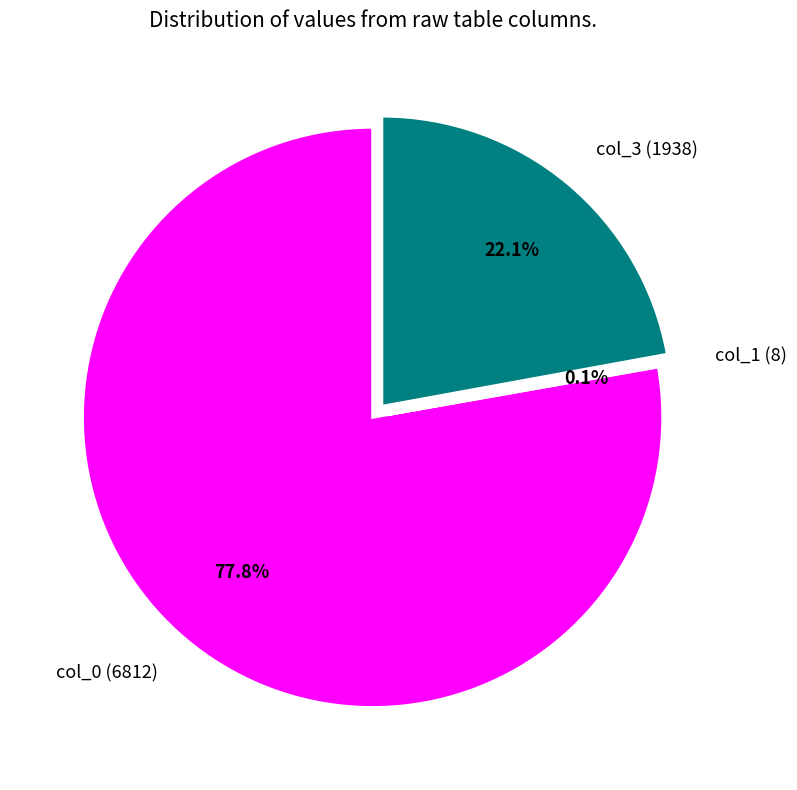

Between col_3 (1938) and col_0 (6812), which is larger?

col_0 (6812)